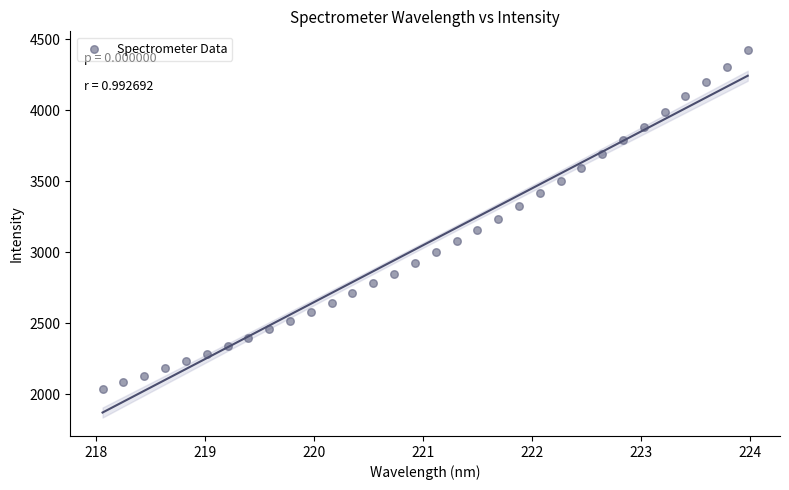

What is the range of Y values (max minus min)?

2390.0